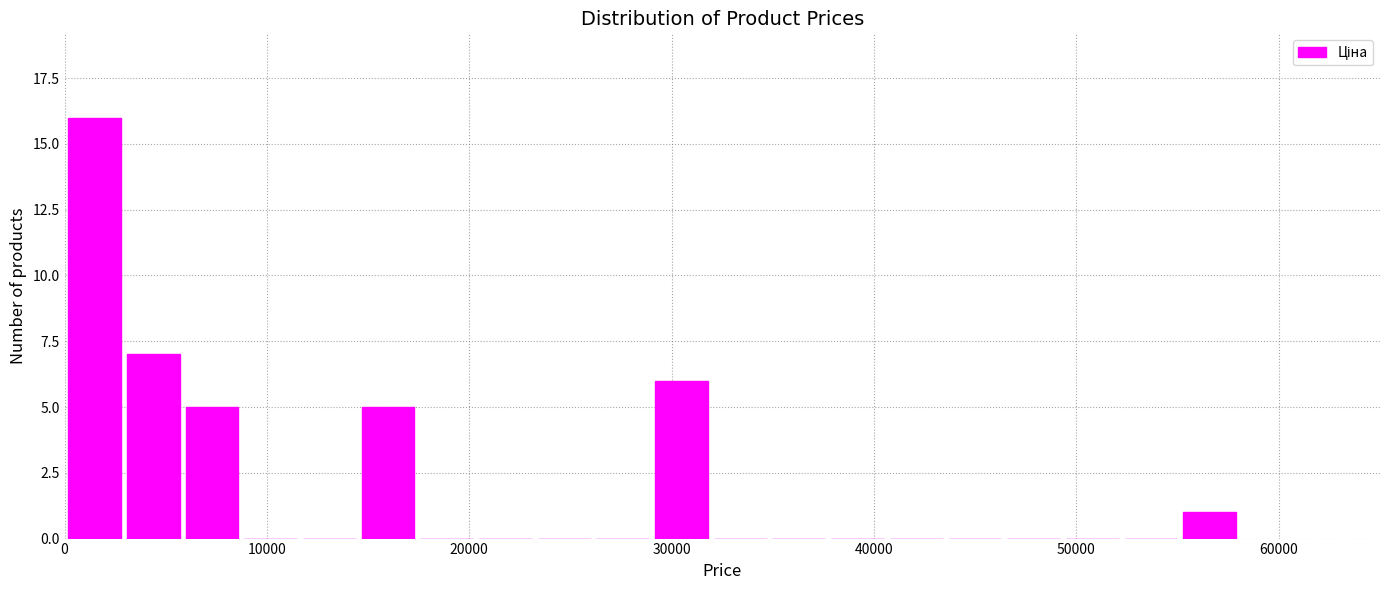

Read against the x-axis, roughly where is the centre of the tallest bar?

1000